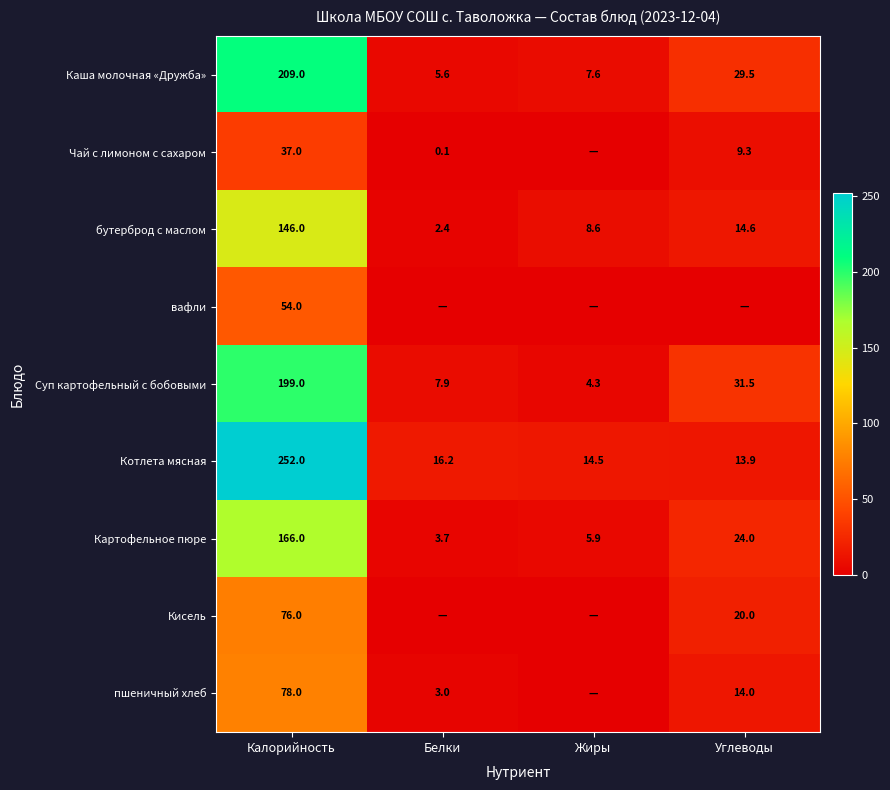

Is it true that Суп картофельный с бобовыми equals 199.0 at Калорийность?

True